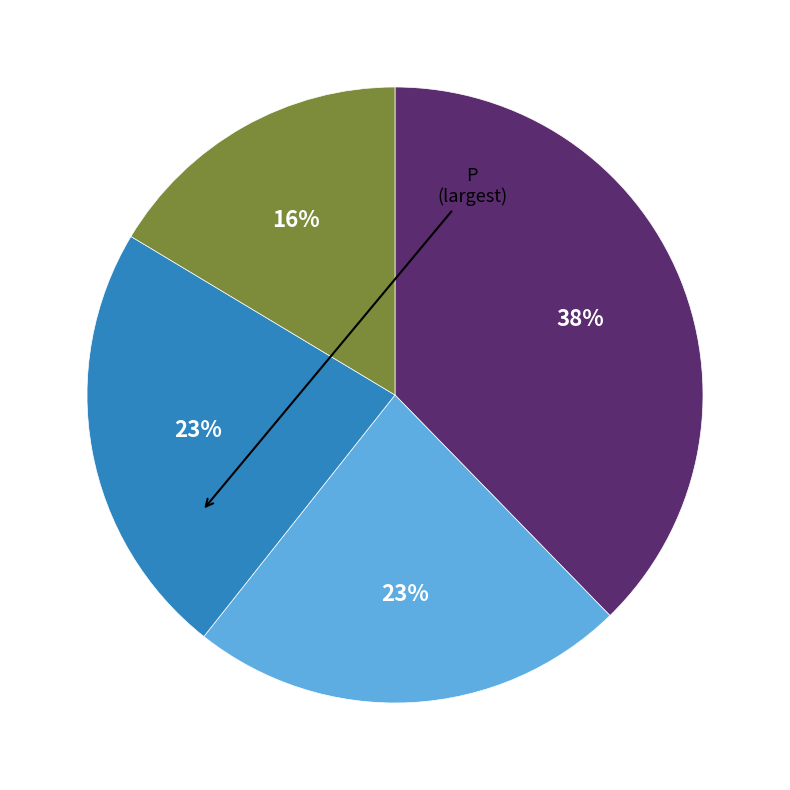

How many slices are in this pie chart?

4